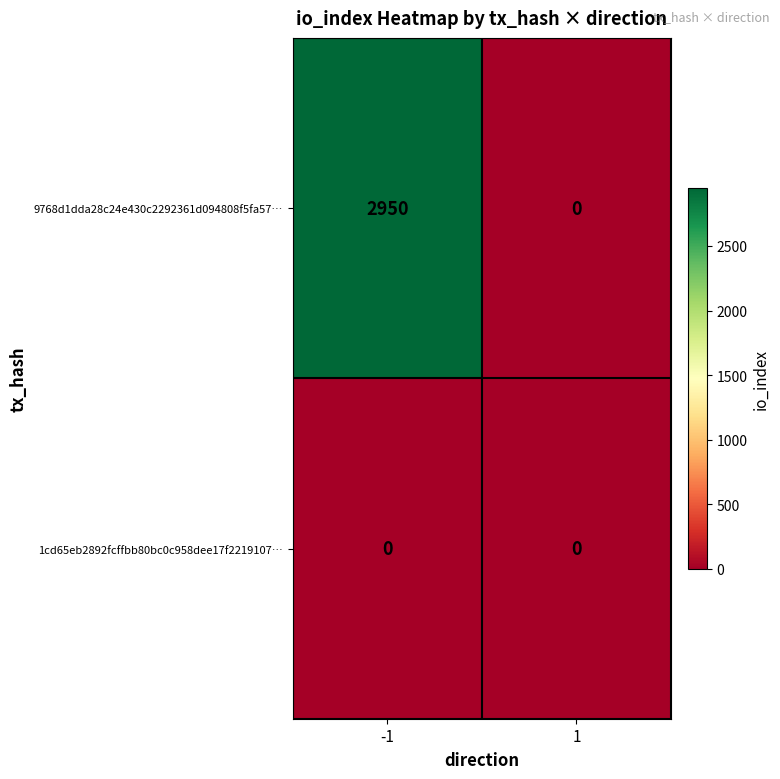

List the series in order of their peak value, highest first.

9768d1dda28c24e430c2292361d094808f5fa57…, 1cd65eb2892fcffbb80bc0c958dee17f2219107…